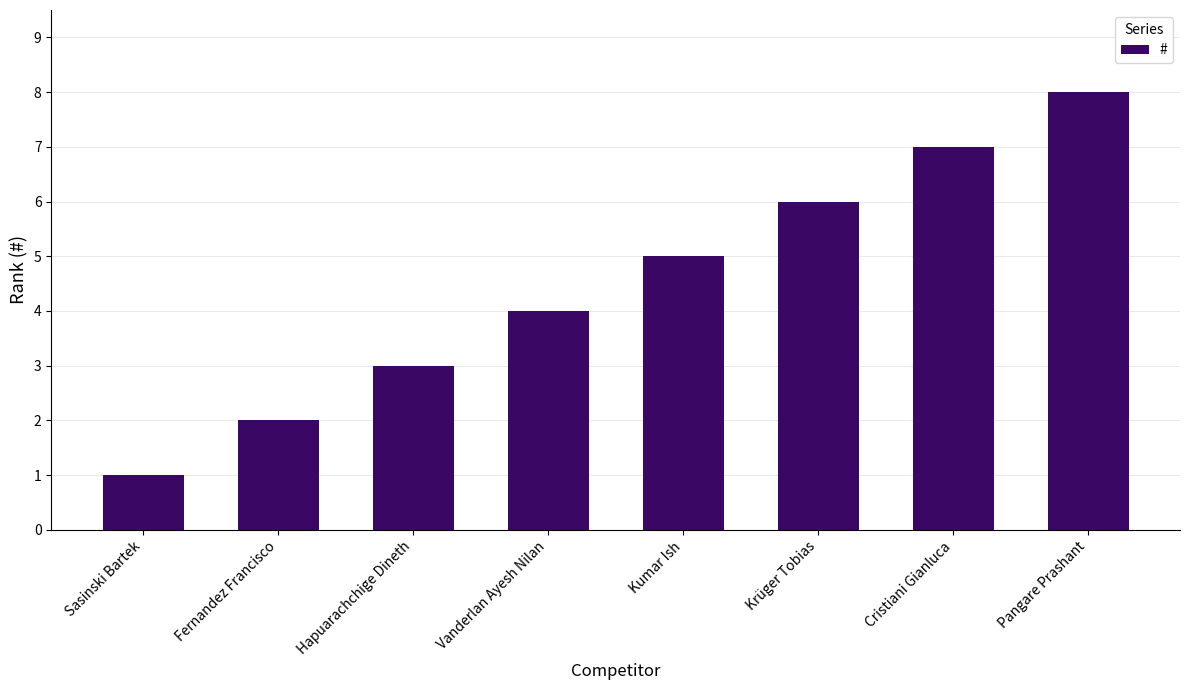

What is the sum of all values?

36